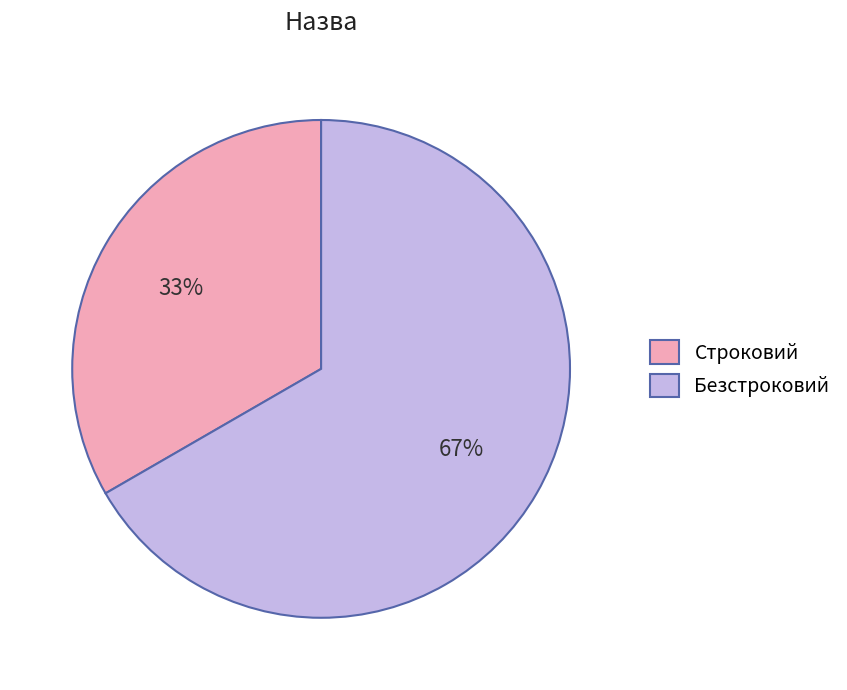

What is the ratio of the value at Безстроковий to the value at Строковий?

2.0